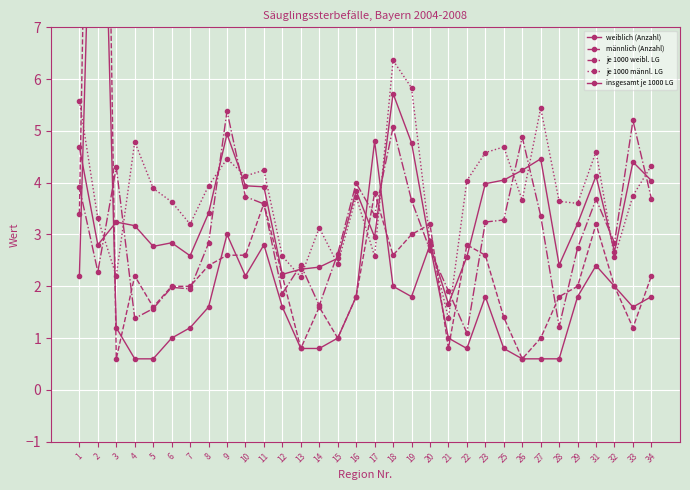

What is the spread (max minus min) of values at 11?

1.4